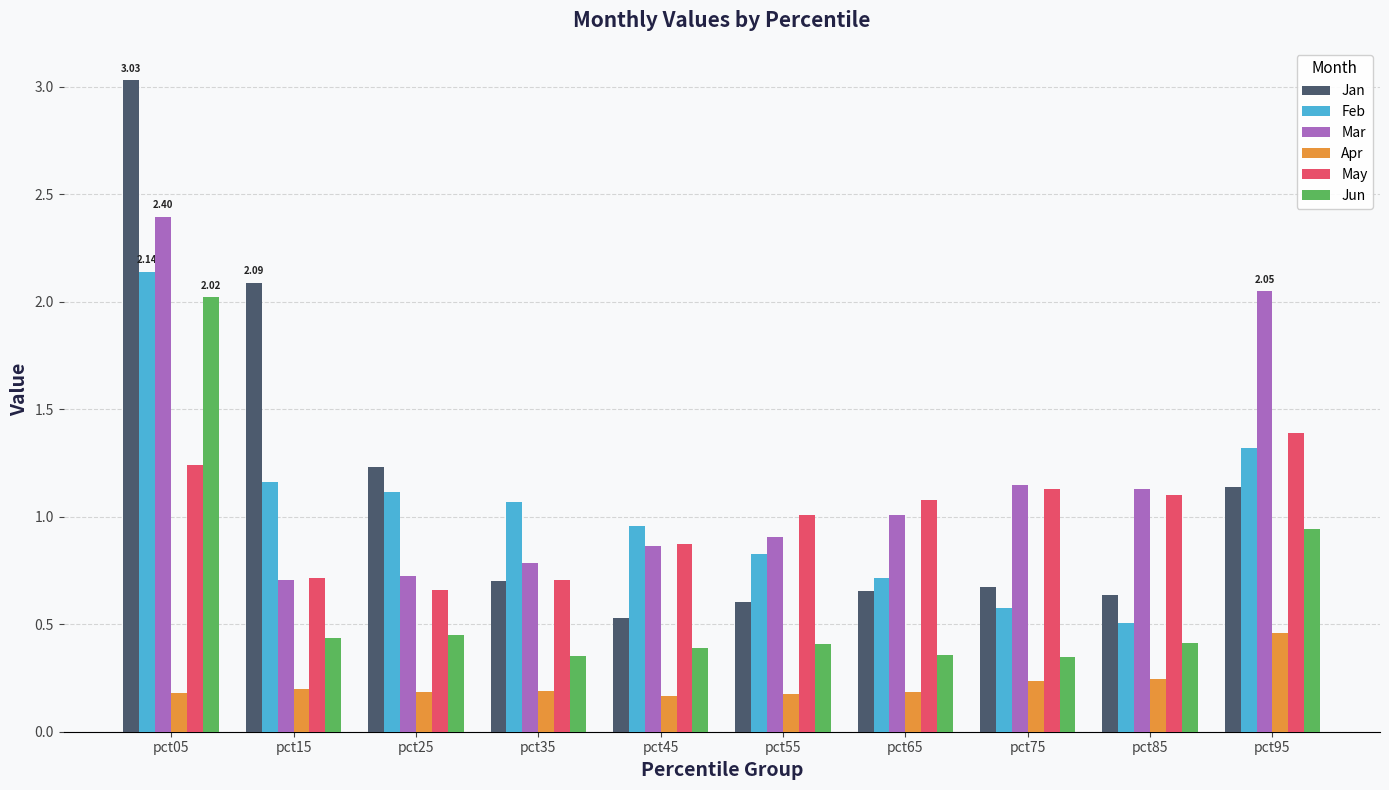

What is the sum of the May values at pct15 and pct75?

1.8